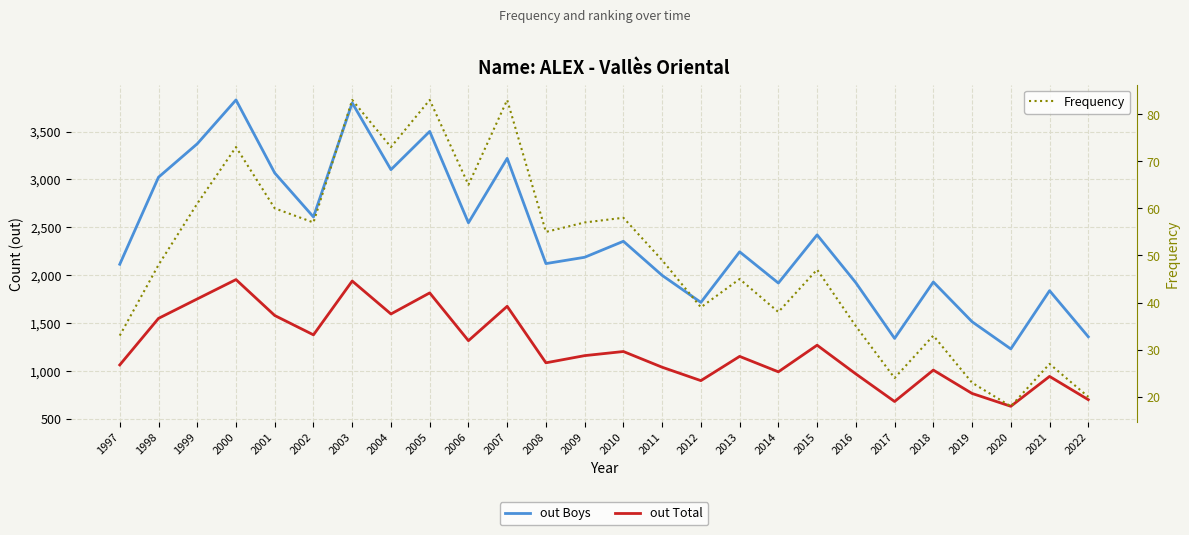

Reading left to right, extract all data points from this chart.

out Boys: 1997=2114	1998=3023	1999=3372	2000=3830	2001=3067	2002=2608	2003=3799	2004=3102	2005=3501	2006=2547	2007=3220	2008=2121	2009=2187	2010=2354	2011=1998	2012=1716	2013=2244	2014=1918	2015=2421	2016=1921	2017=1340	2018=1929	2019=1514	2020=1230	2021=1838	2022=1357
out Total: 1997=1063	1998=1549	1999=1752	2000=1954	2001=1579	2002=1377	2003=1939	2004=1595	2005=1815	2006=1316	2007=1675	2008=1085	2009=1160	2010=1203	2011=1039	2012=899	2013=1152	2014=991	2015=1269	2016=969	2017=681	2018=1009	2019=765	2020=631	2021=943	2022=700
Frequency: 1997=33	1998=48	1999=61	2000=73	2001=60	2002=57	2003=83	2004=73	2005=83	2006=65	2007=83	2008=55	2009=57	2010=58	2011=49	2012=39	2013=45	2014=38	2015=47	2016=35	2017=24	2018=33	2019=23	2020=18	2021=27	2022=20